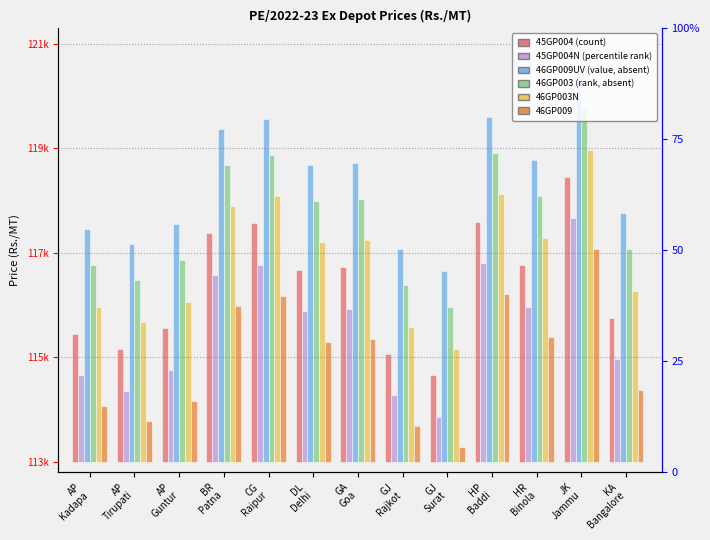

The 46GP003N series shows 2960 at AP
Kadapa. True or false?

True